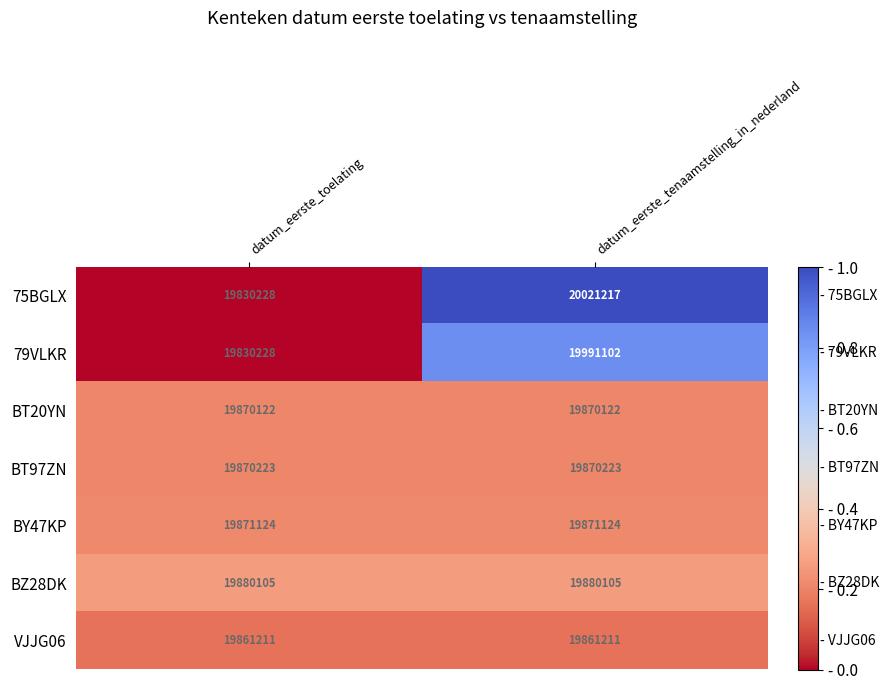

Which category has the highest value across all series?

datum_eerste_tenaamstelling_in_nederland